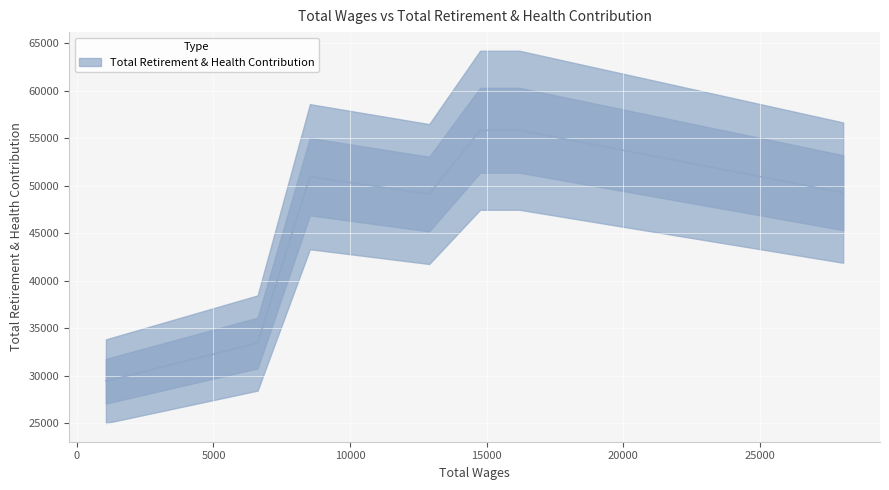

How many interior local peaks (higher than both neighbors) does the data have?

1